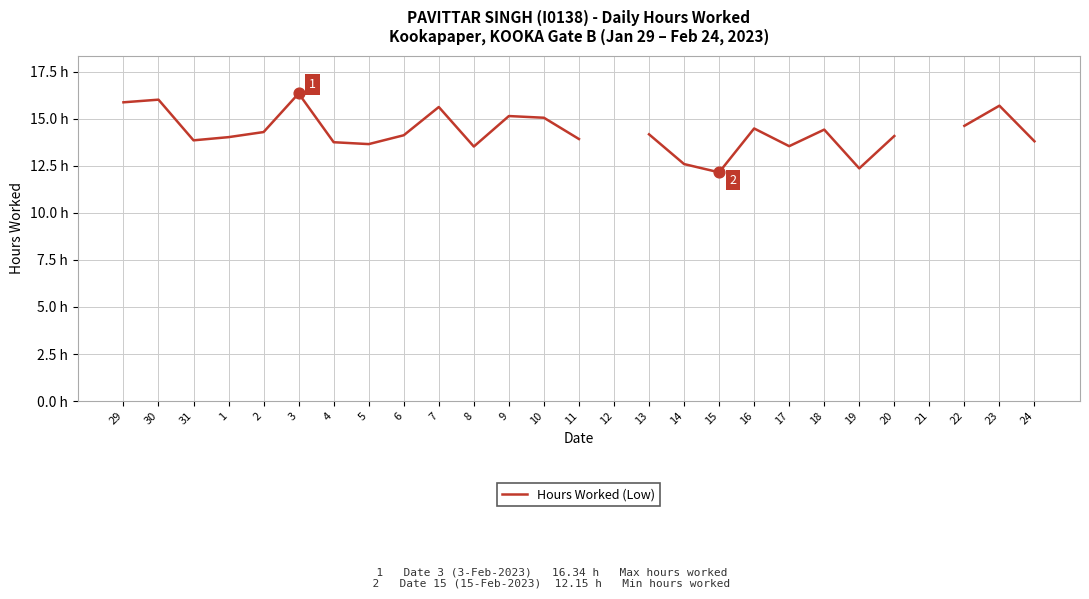

Which has a higher value, 19 or 4?

4